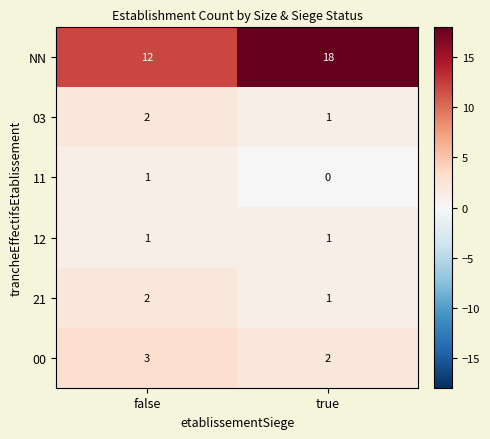

At which category is the sum across all series the highest?

true